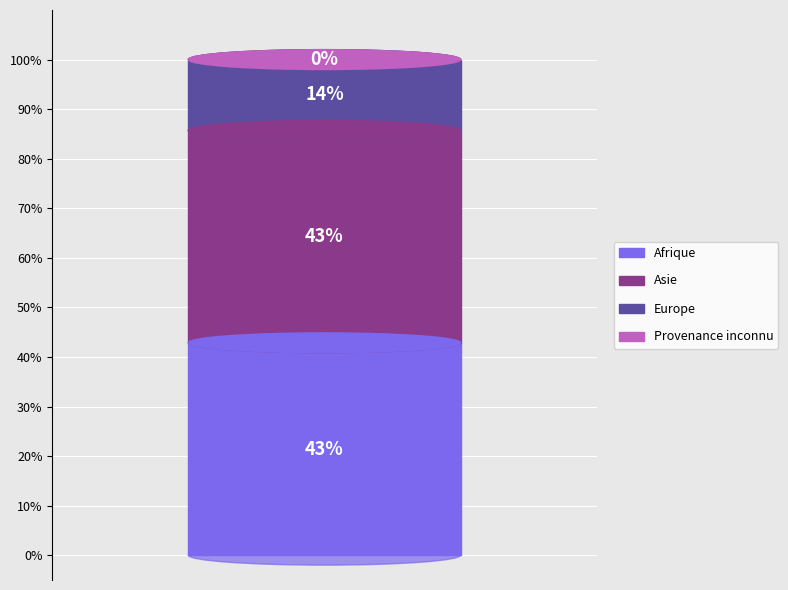

Is Asie the majority of the pie?

No